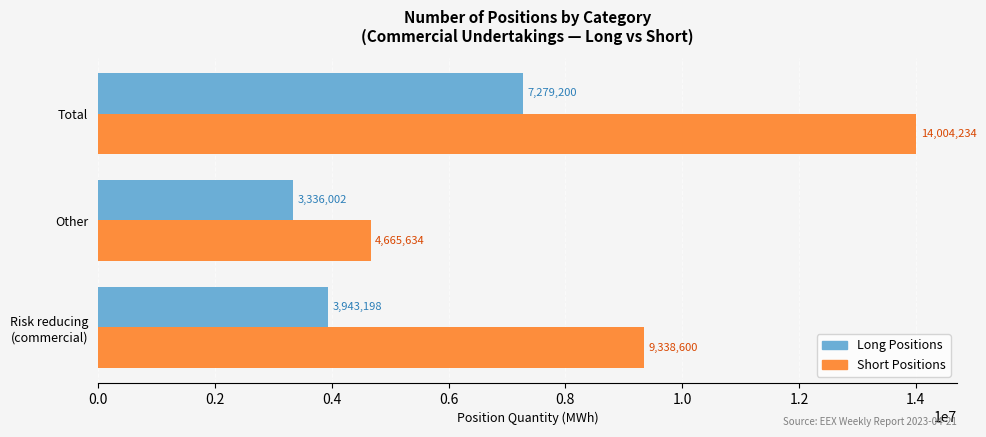

Which series has the widest spread of values?

Short Positions